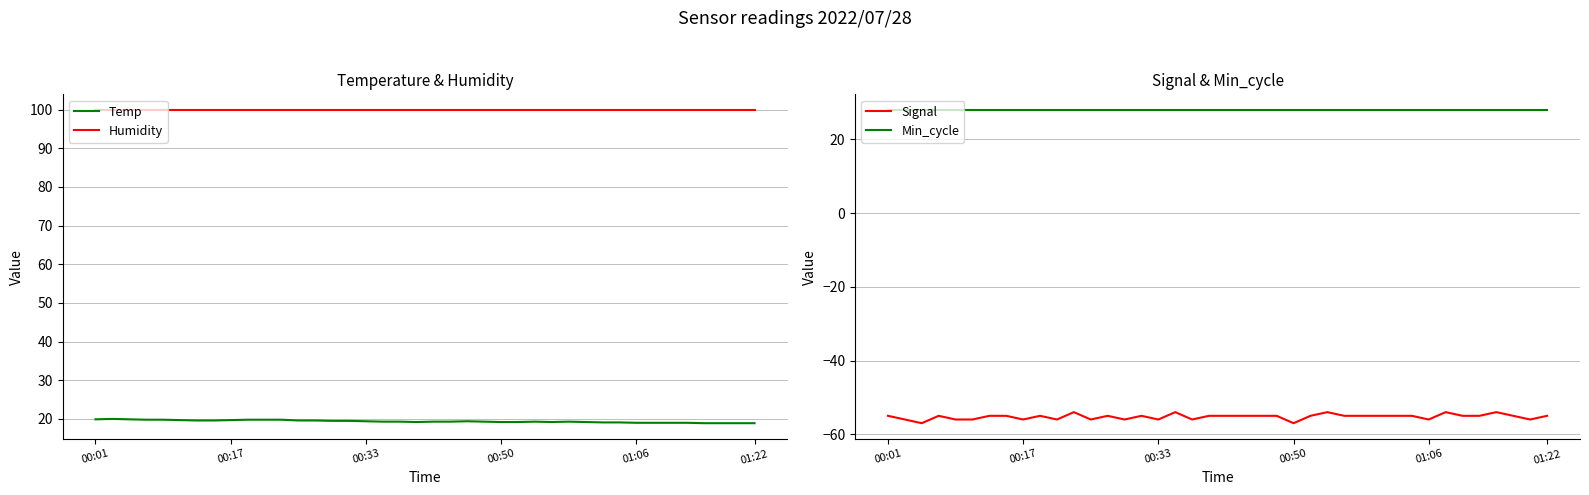

At which category is the sum across all series the highest?

11